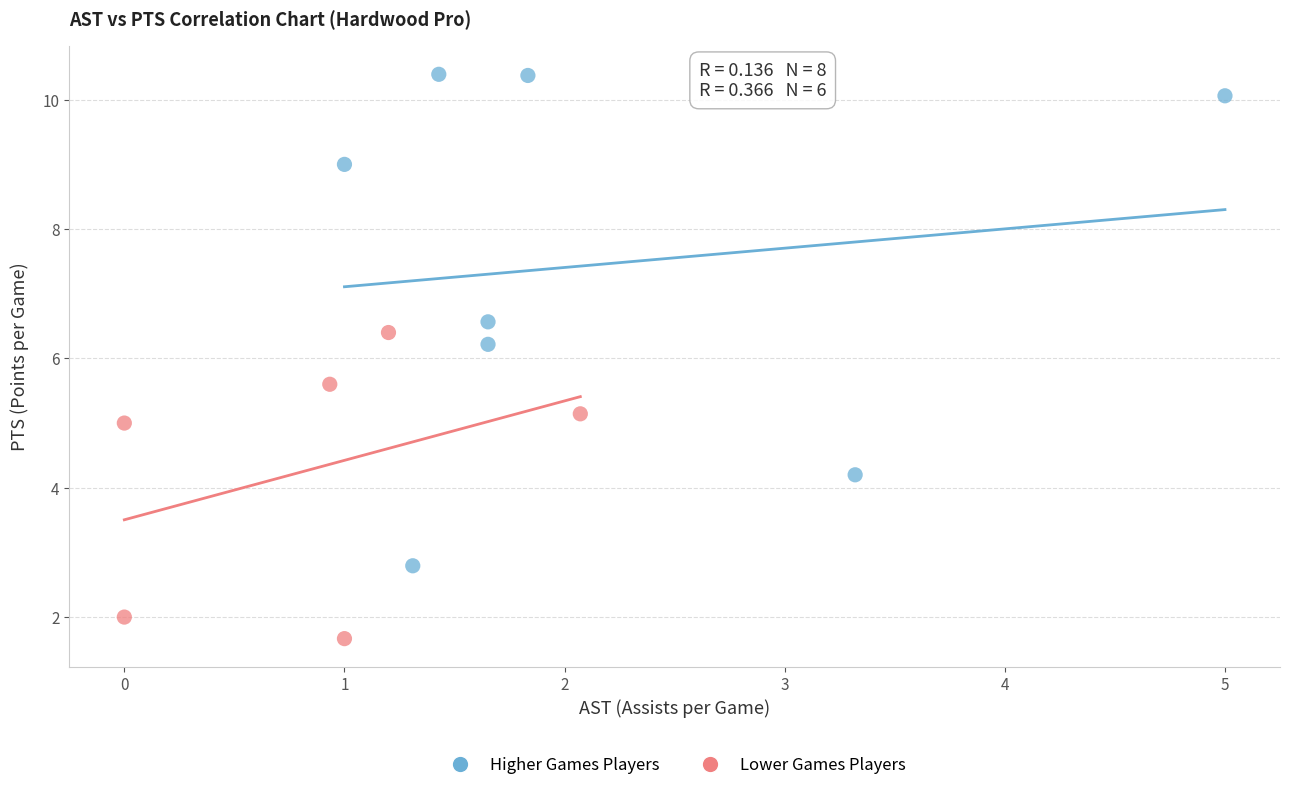

Which series reaches the minimum Y coordinate?

Lower Games Players